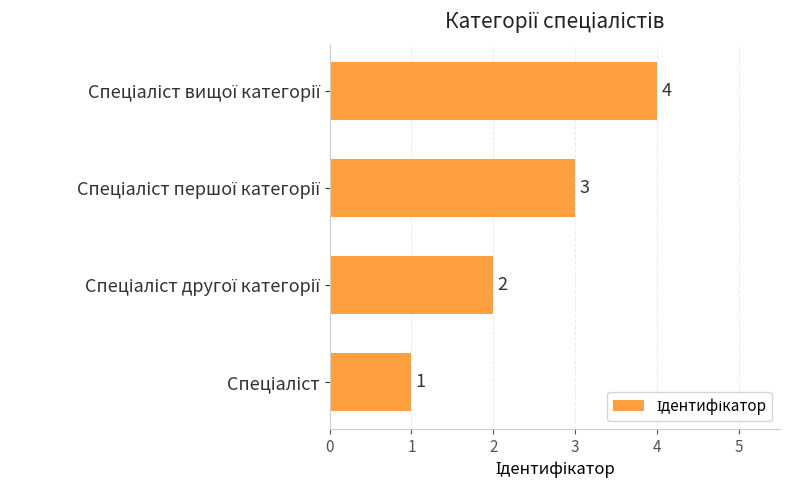

How many values are between 2 and 4?

3